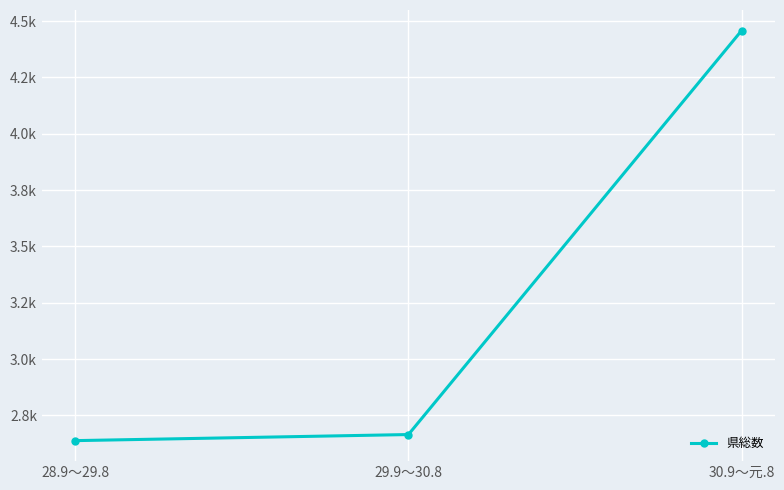

Rank the categories by value from highest to lowest.

30.9～元.8, 29.9～30.8, 28.9～29.8